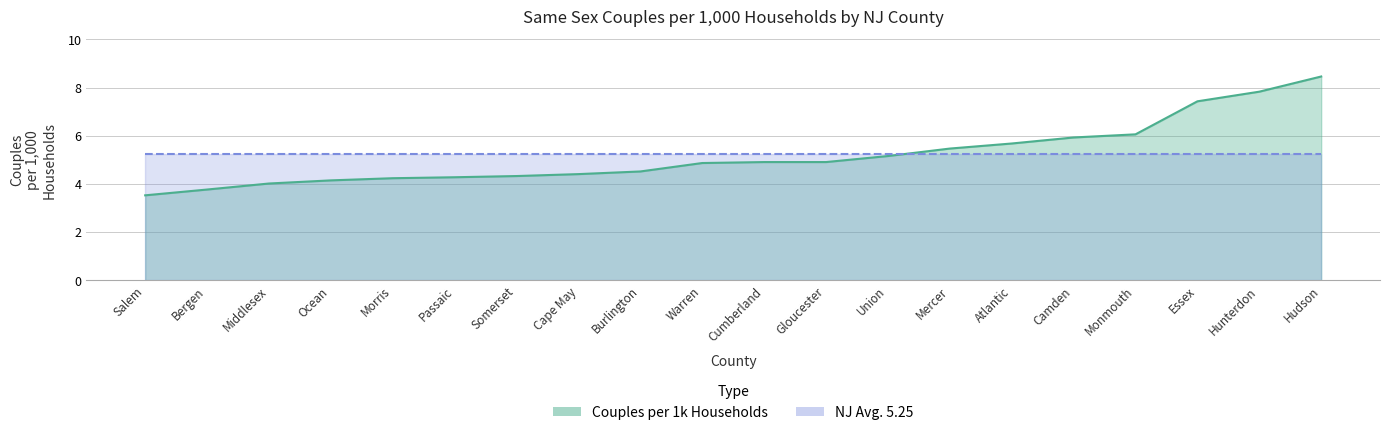

Reading left to right, list all the values displayed in this chart.

3.5	3.8	4.0	4.2	4.2	4.3	4.3	4.4	4.5	4.9	4.9	4.9	5.2	5.5	5.7	5.9	6.1	7.4	7.8	8.5